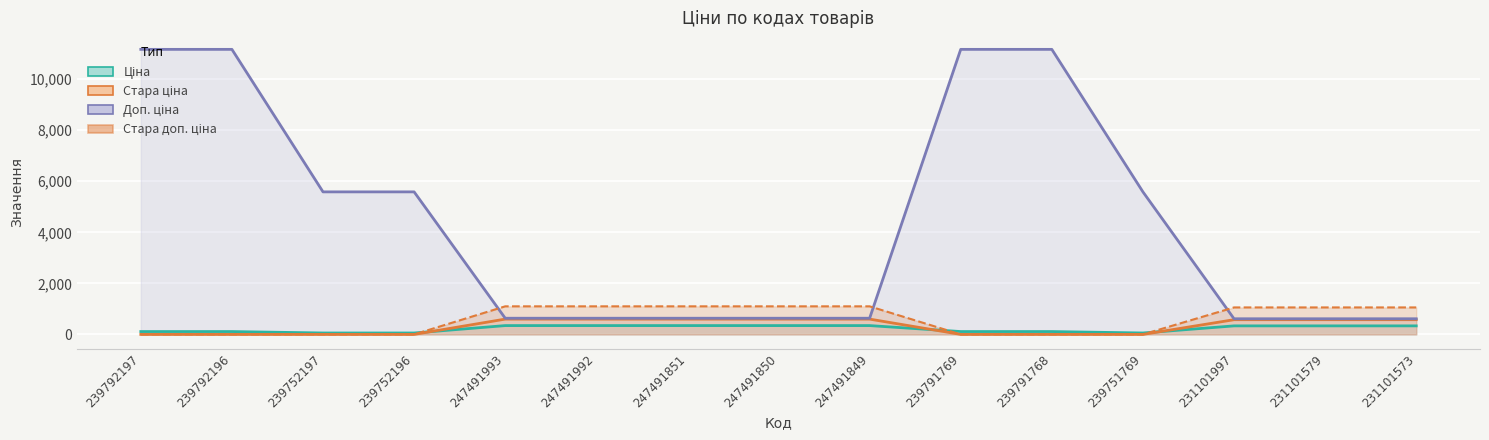

Is it true that Стара ціна equals -412.6 at 239791769?

False